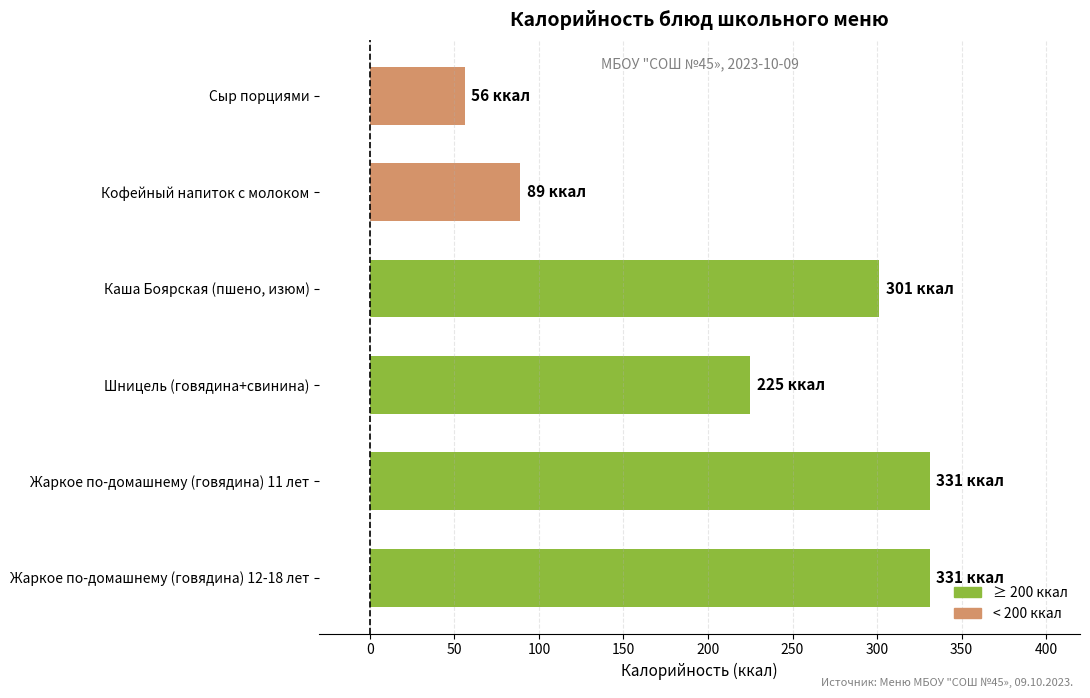

What is the greatest value displayed?

331